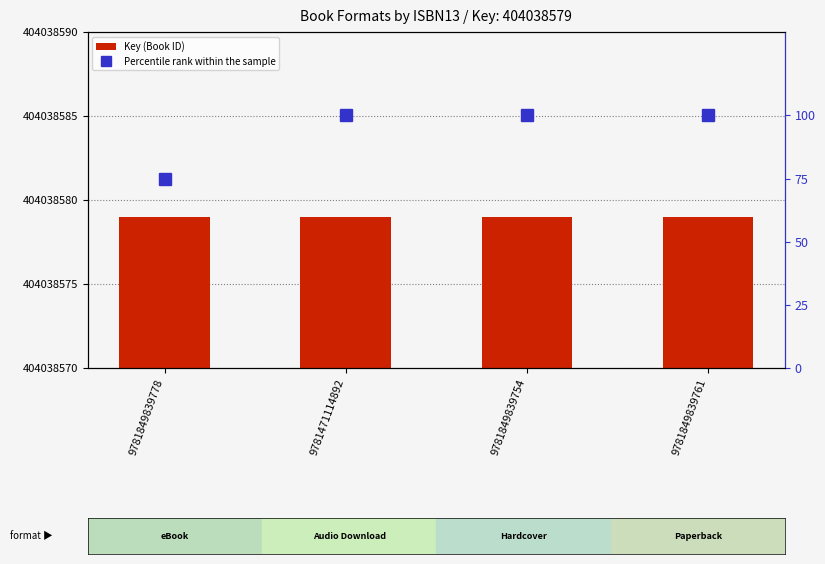

The Percentile rank within the sample series shows 75 at 9781849839778. True or false?

True